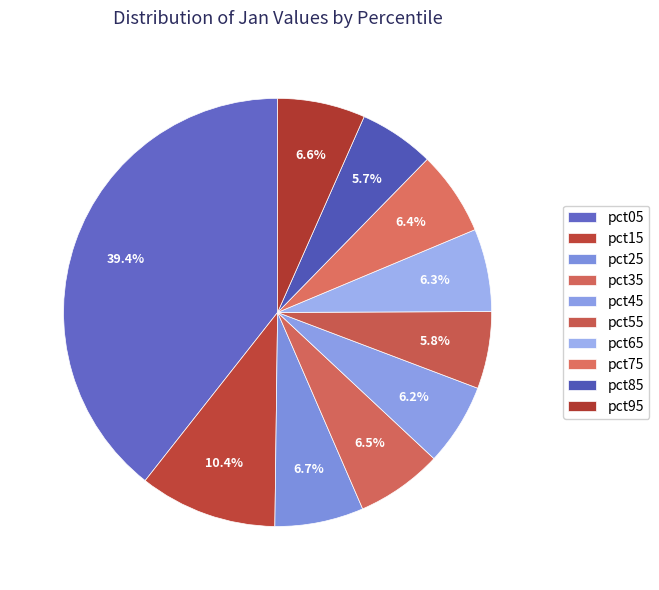

True or false: pct55 accounts for 1% of the total.

False